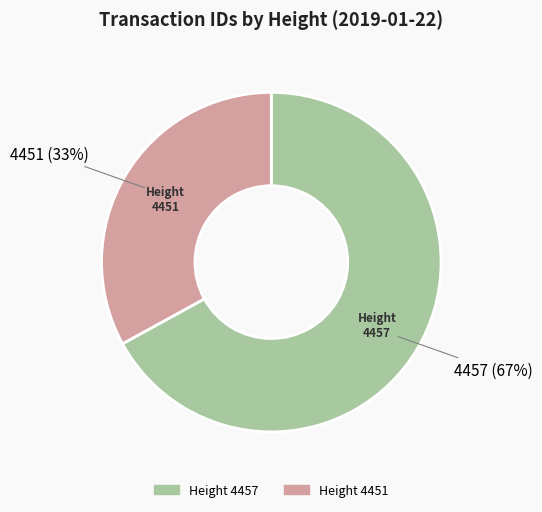

To the nearest percent, what is the average slice percentage?

50%